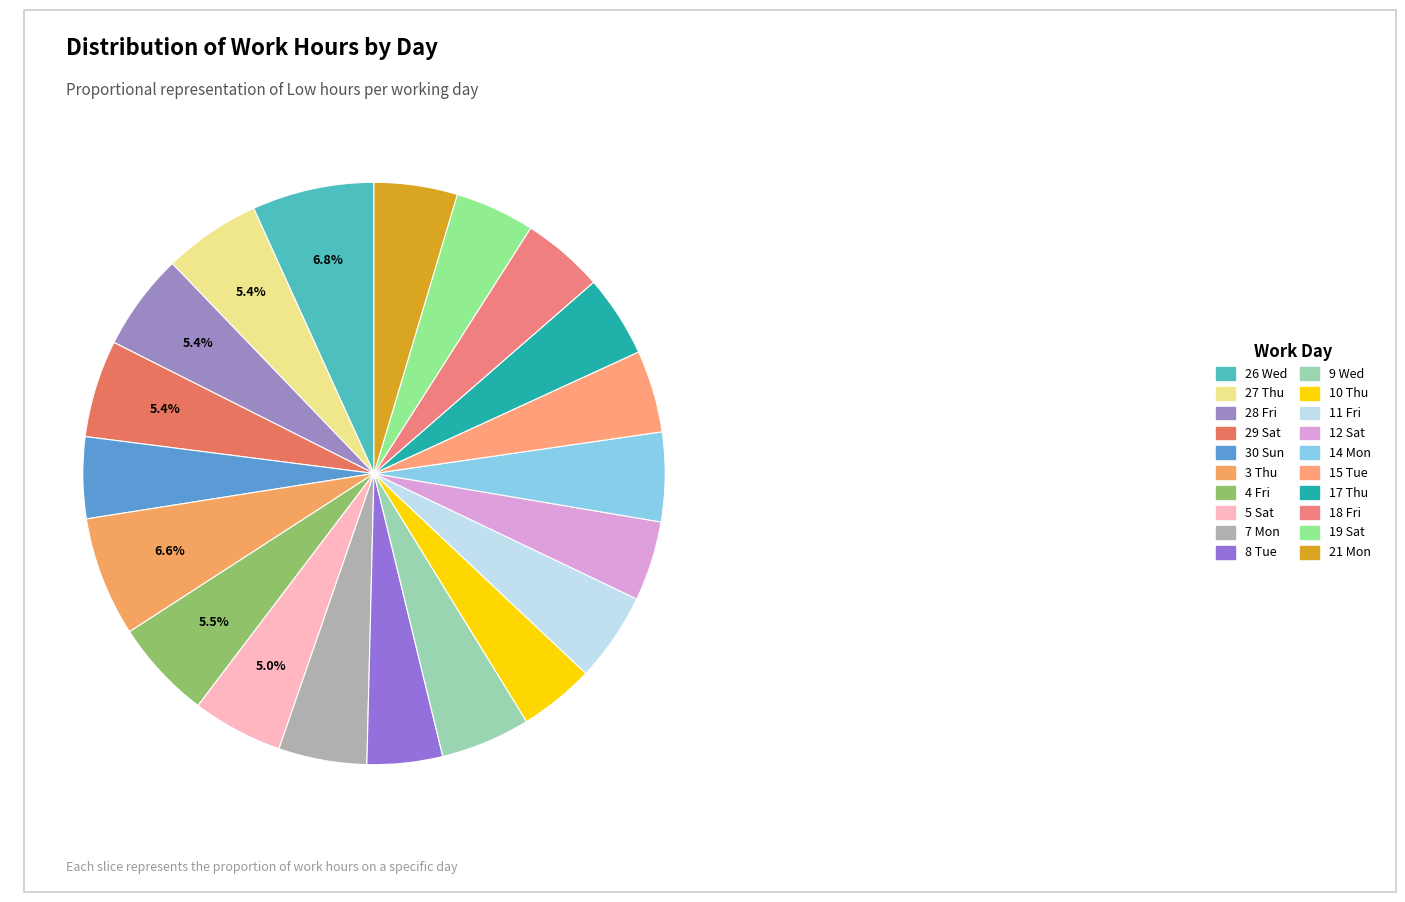

What is the ratio of the value at 28 Fri to the value at 14 Mon?

1.1